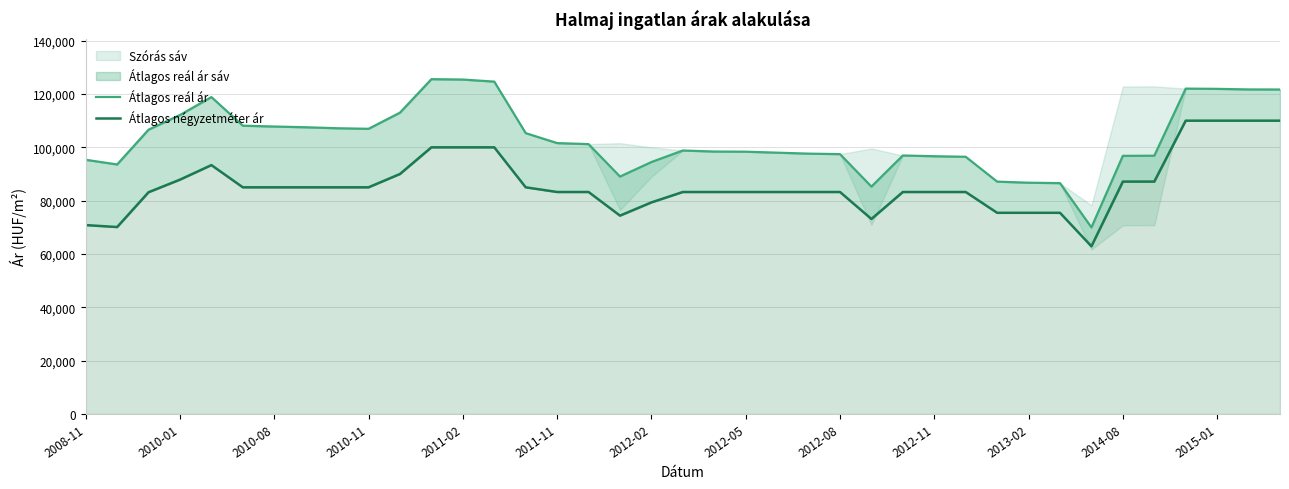

At how many categories does at least one series exceed 83180?

38